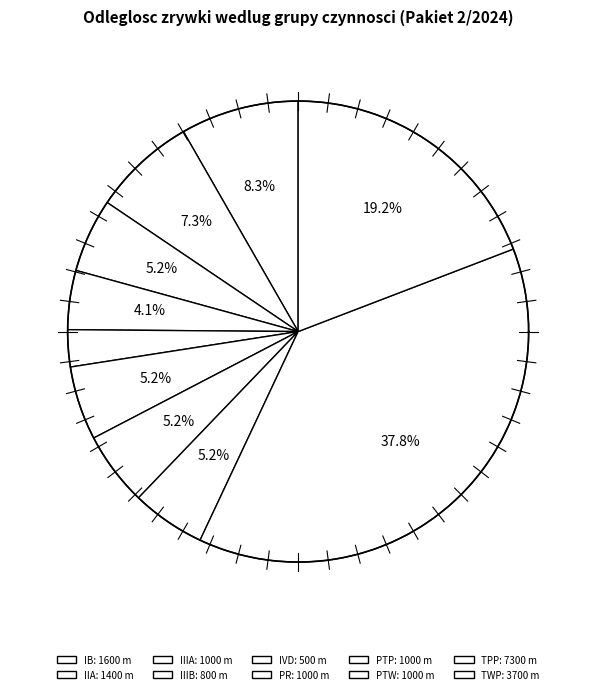

To the nearest percent, what is the combined percentage of IIA and IIIB?

11%